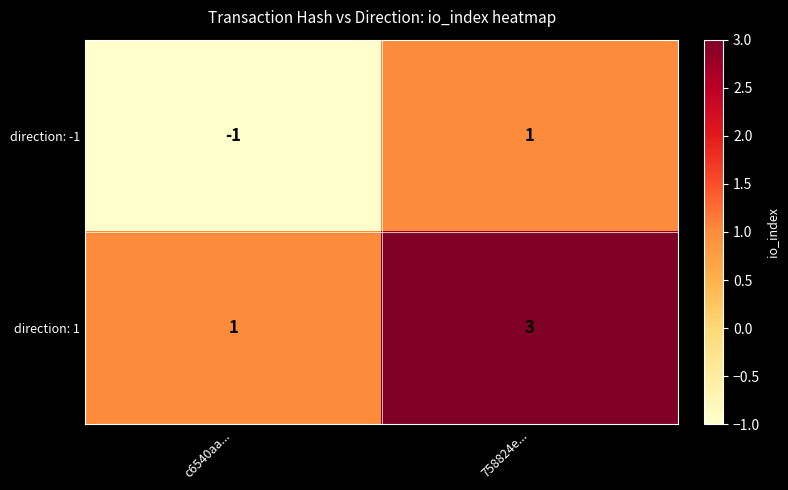

Which series has the largest total across all categories?

direction: 1